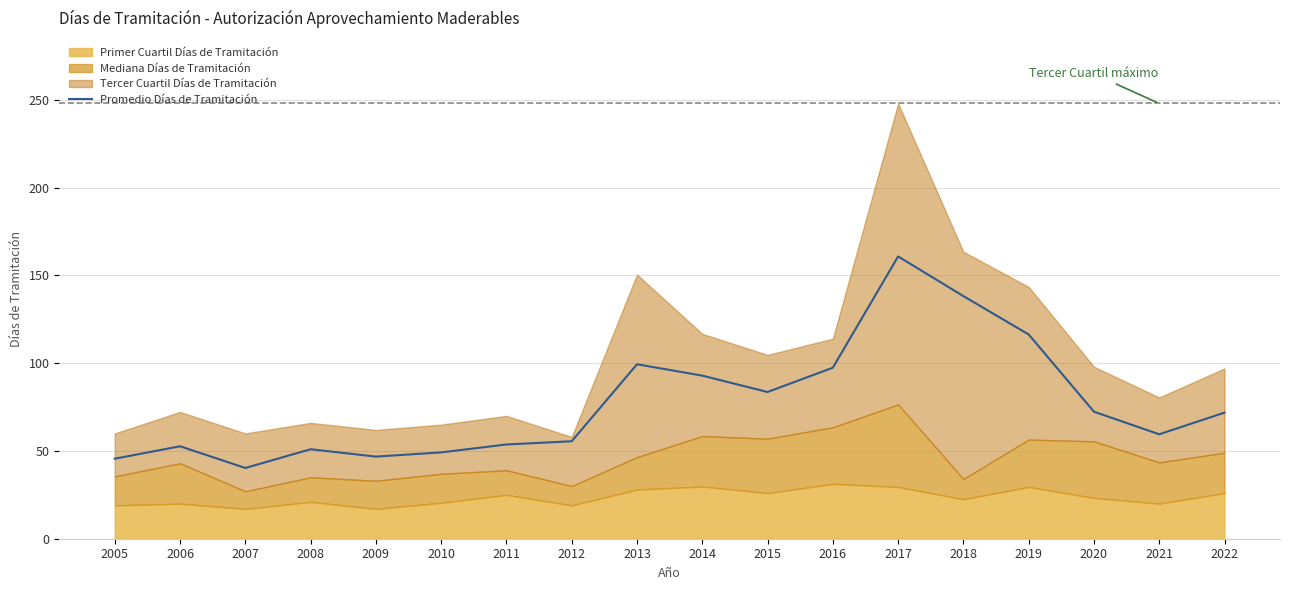

Which label corresponds to the smallest value in the chart?

2007